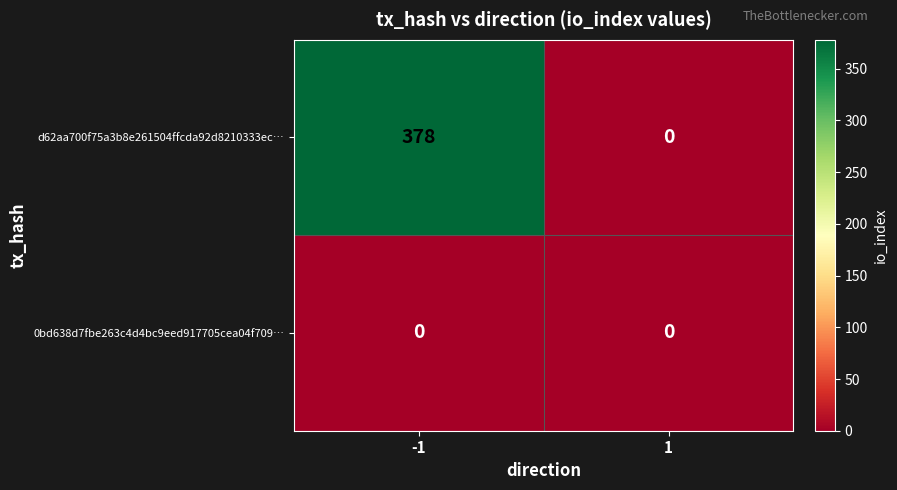

Reading left to right, list all the values displayed in this chart.

d62aa700f75a3b8e261504ffcda92d8210333ec…: -1=378	1=0
0bd638d7fbe263c4d4bc9eed917705cea04f709…: -1=0	1=0